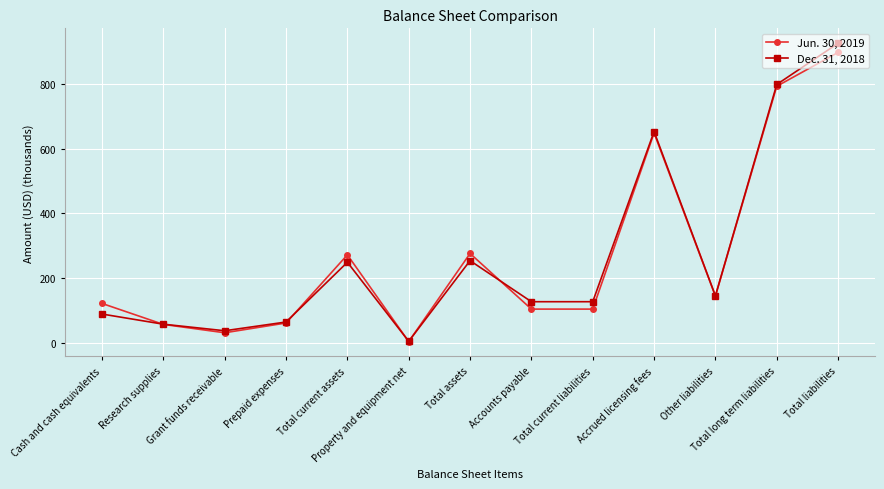

What is the highest value of the Dec. 31, 2018 series?

925.0